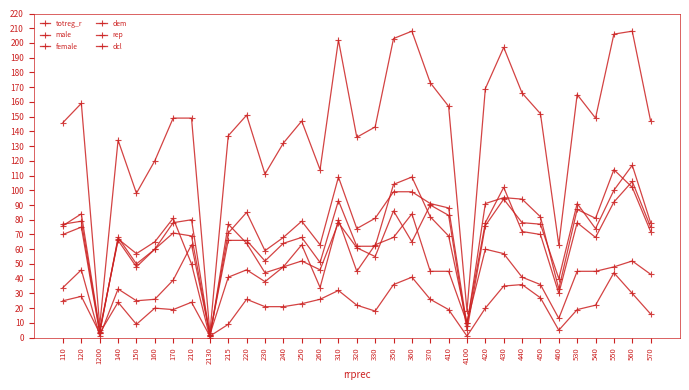

What is the difference between the highest and lowest values at 560?

178